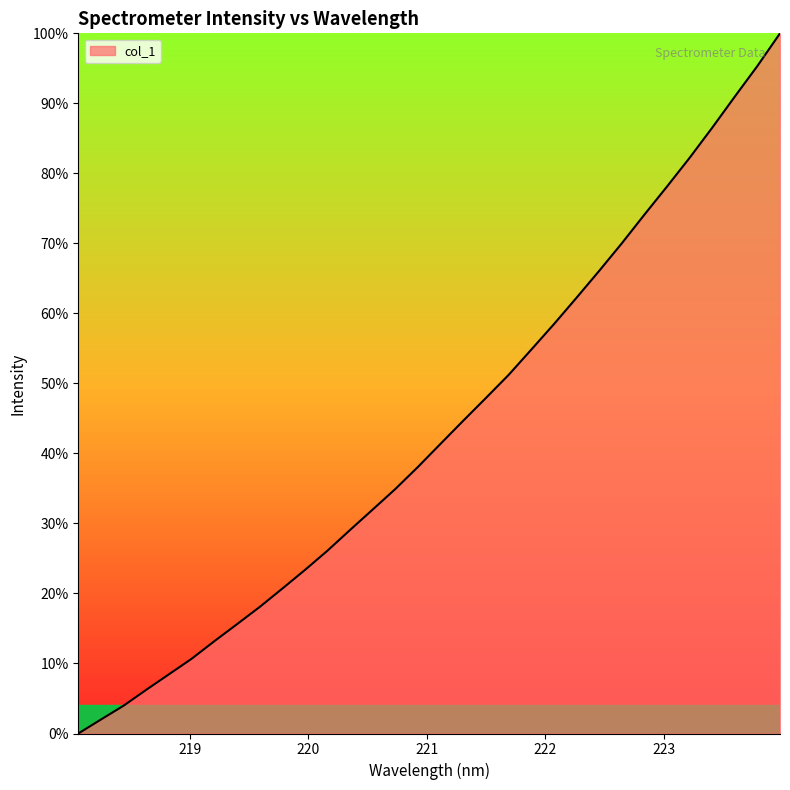

What is the difference between the maximum and minimum values?

100.0